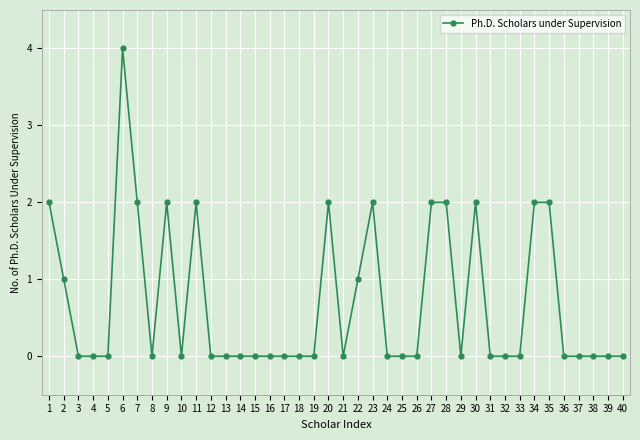

What is the change in value from 10 to 30?

+2